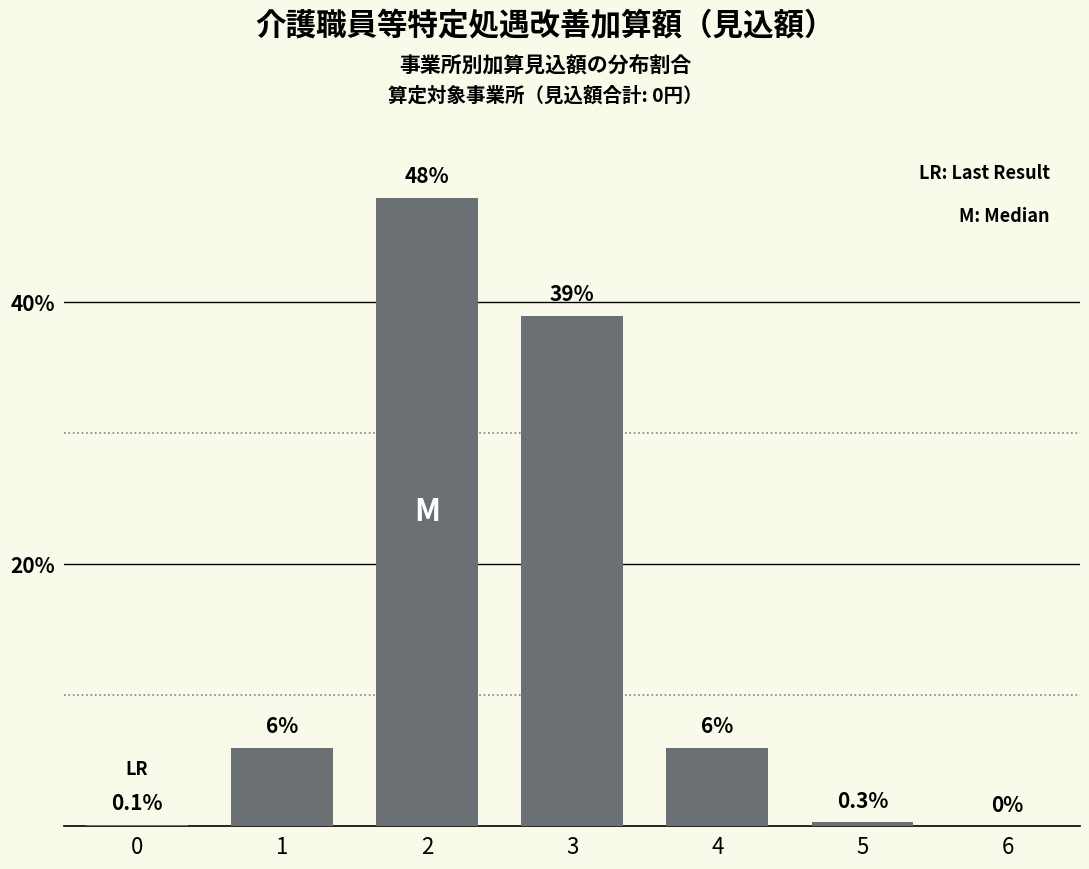

Which has a higher value, 0 or 4?

4